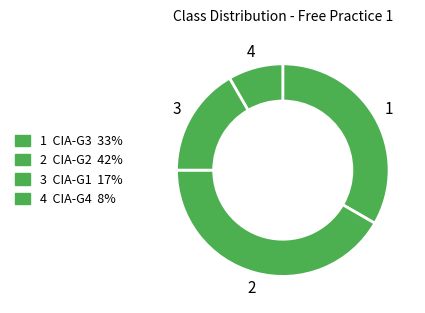

How many segments does this pie chart have?

4